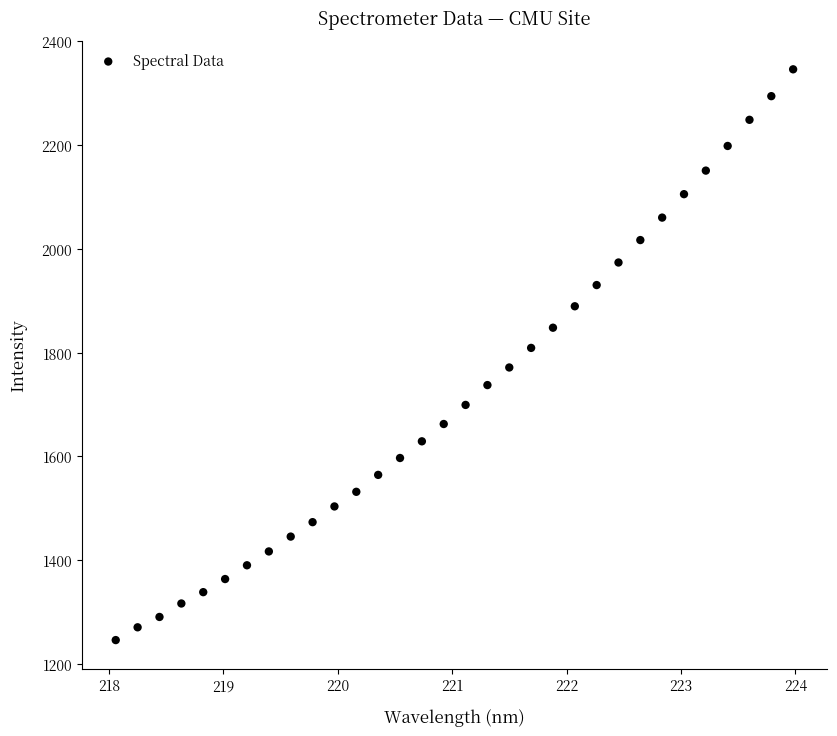

What is the range of Y values (max minus min)?

1099.9